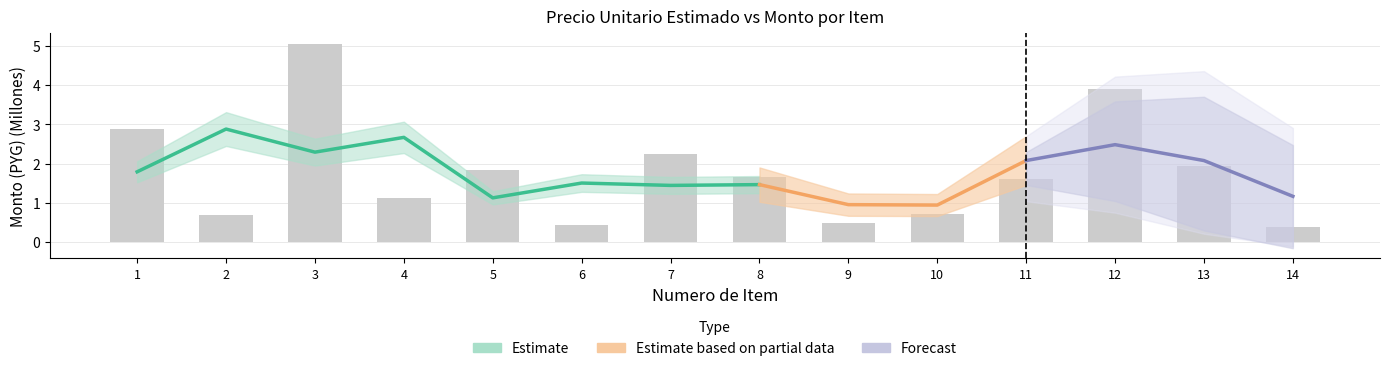

What is the difference between the maximum and minimum values?

4.7